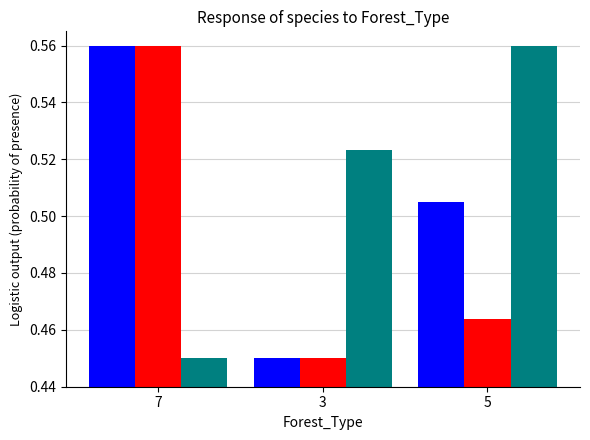

At which category is the sum across all series the highest?

7